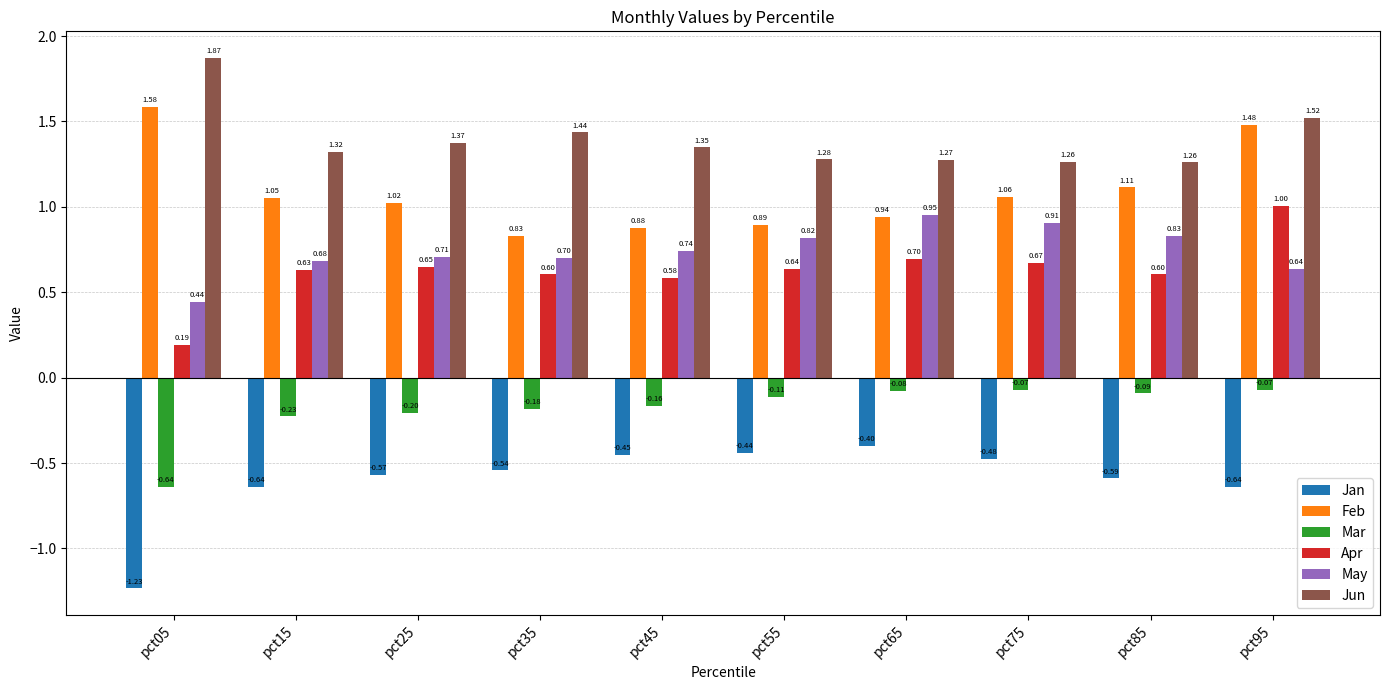

How many series are shown in this chart?

6